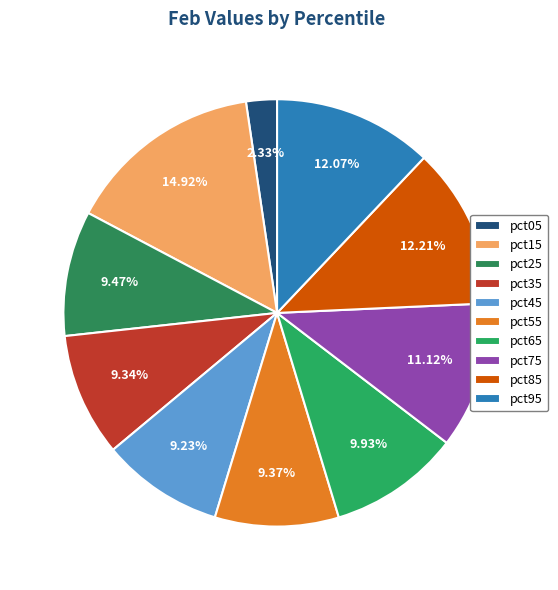

Does any single category account for the majority?

No